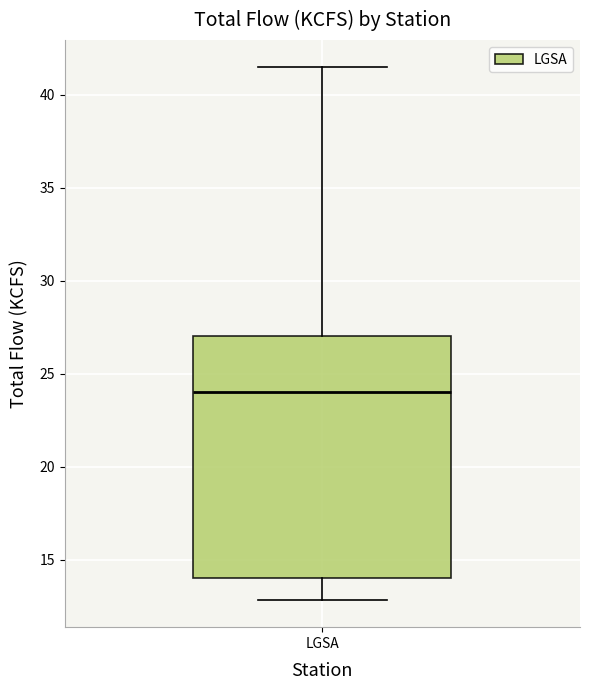

Transcribe this box plot: give where the median line is, the range the box spans, and where the two whiskers end, as read against the y-axis. The values are not printed on the chart, so give them approximately, as read against the axis.

median 24.0, box 14.0 to 27.0, whiskers 13.0 to 41.5